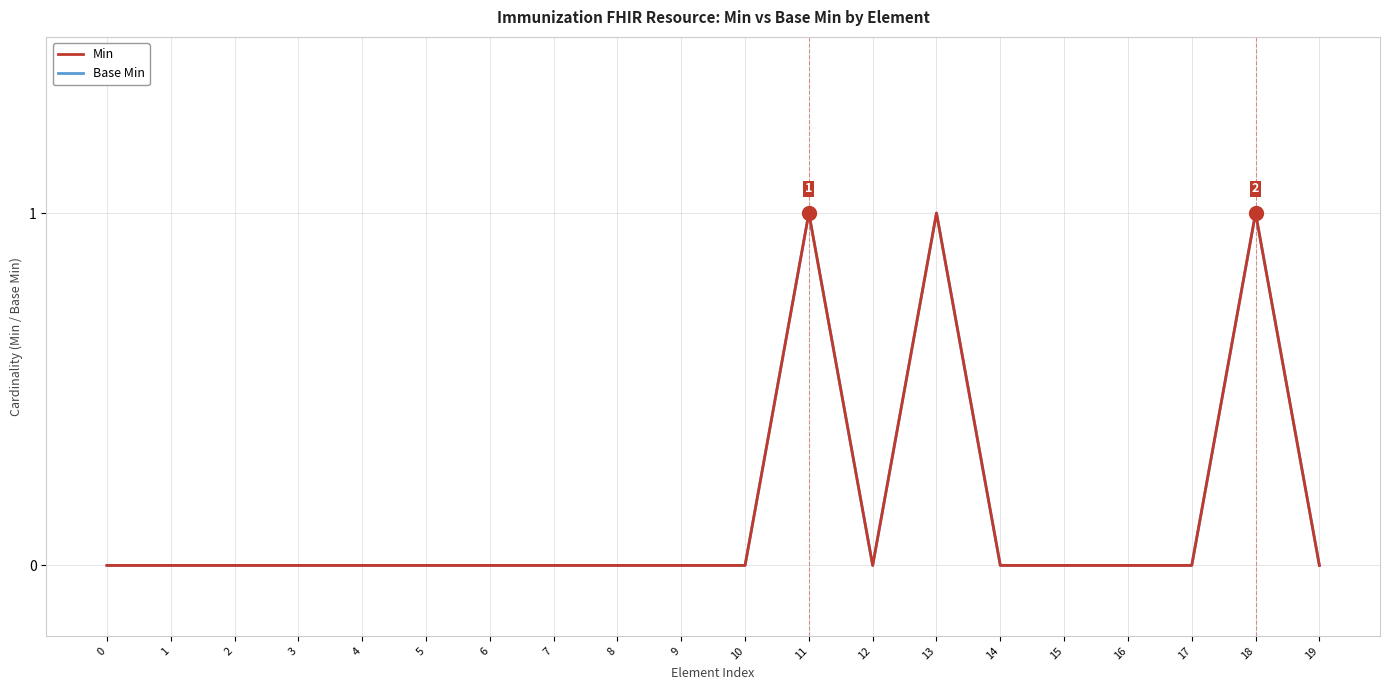

Does the chart display data point markers on the line(s)?

No